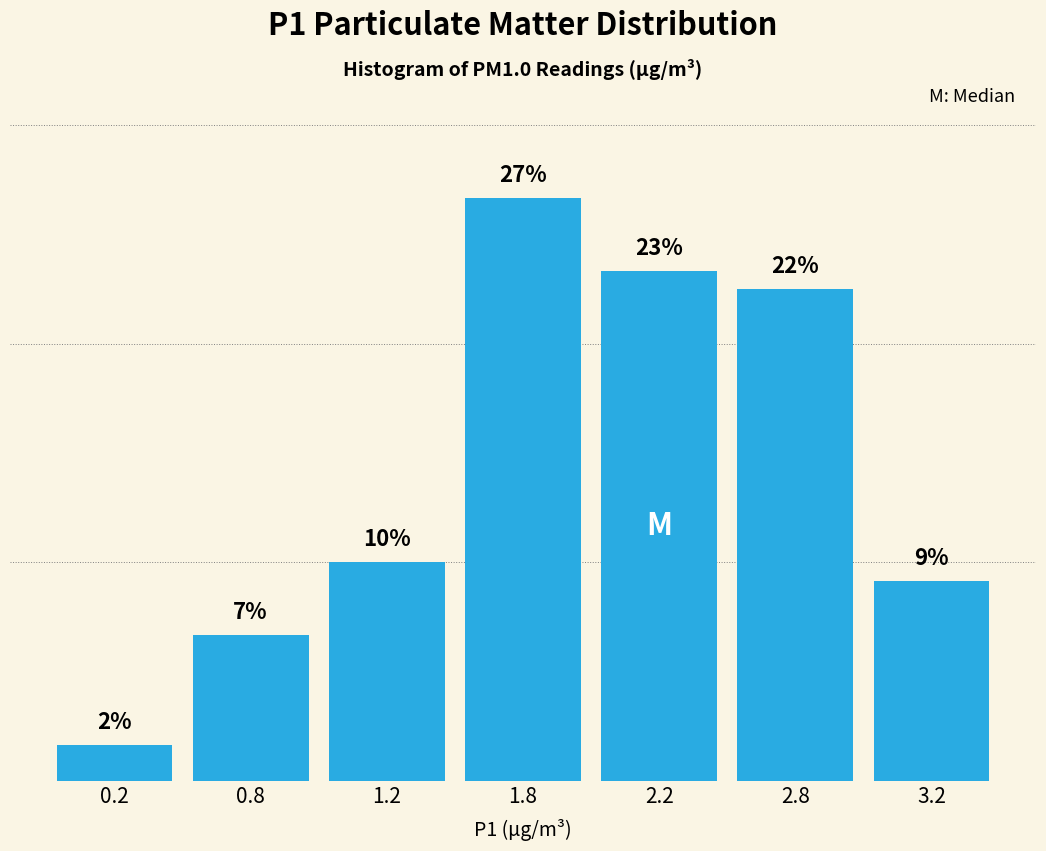

Are the bars horizontal?

No